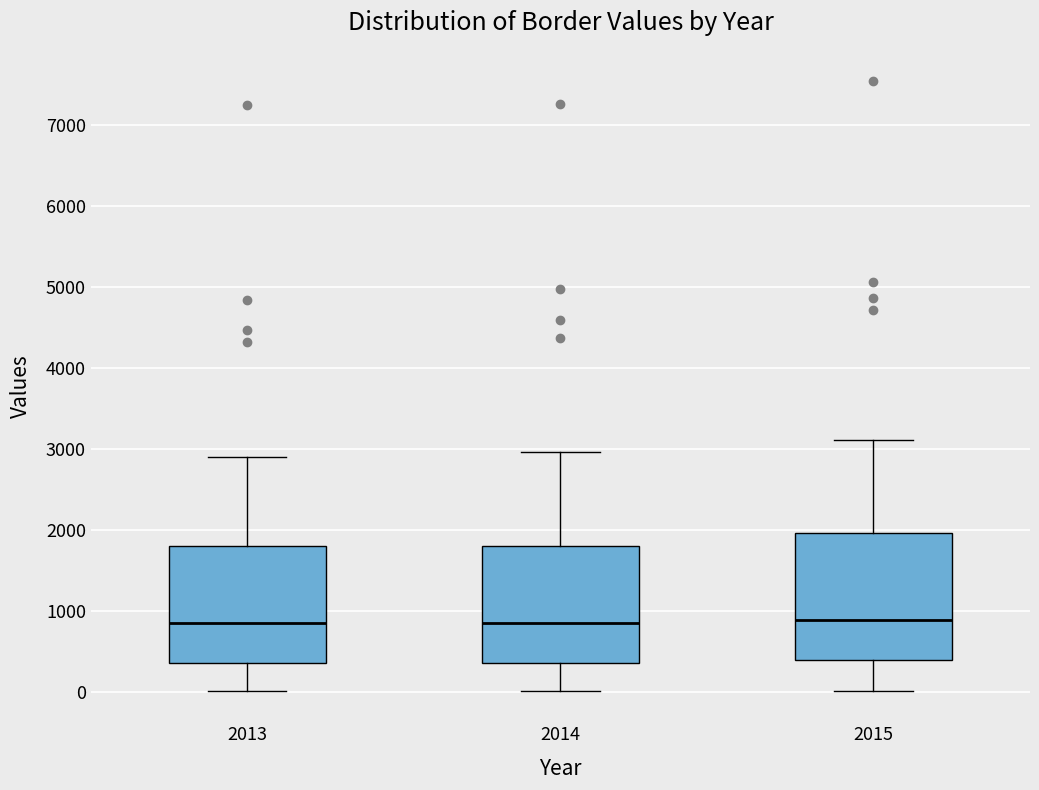

Which box is the tallest, from its lower edge to its upper edge?

2015